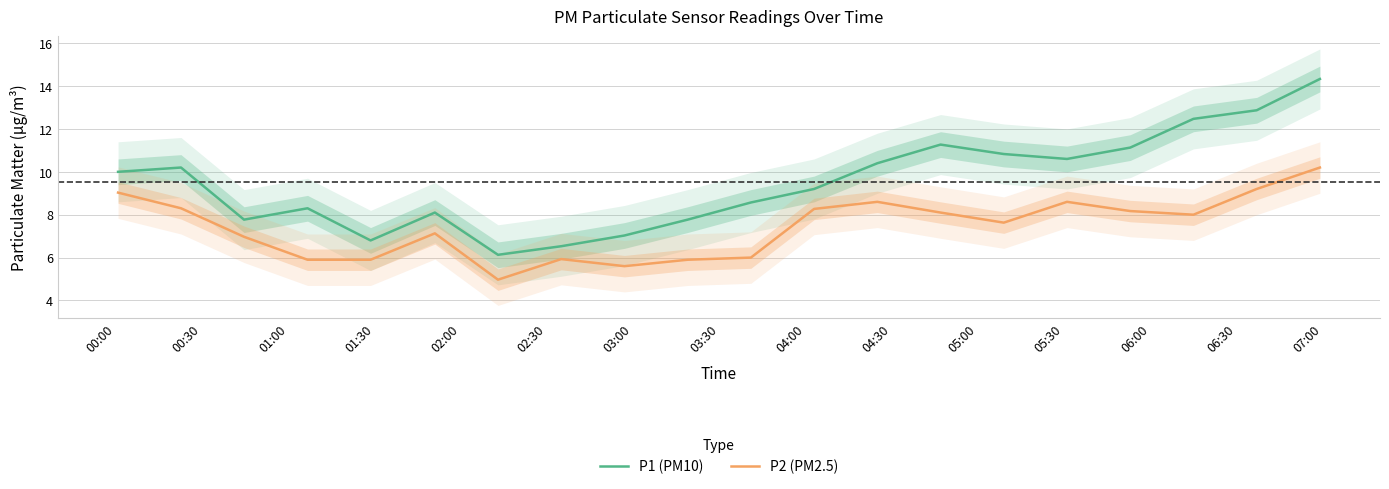

True or false: P2 (PM2.5) and P1 (PM10) intersect in this chart.

False